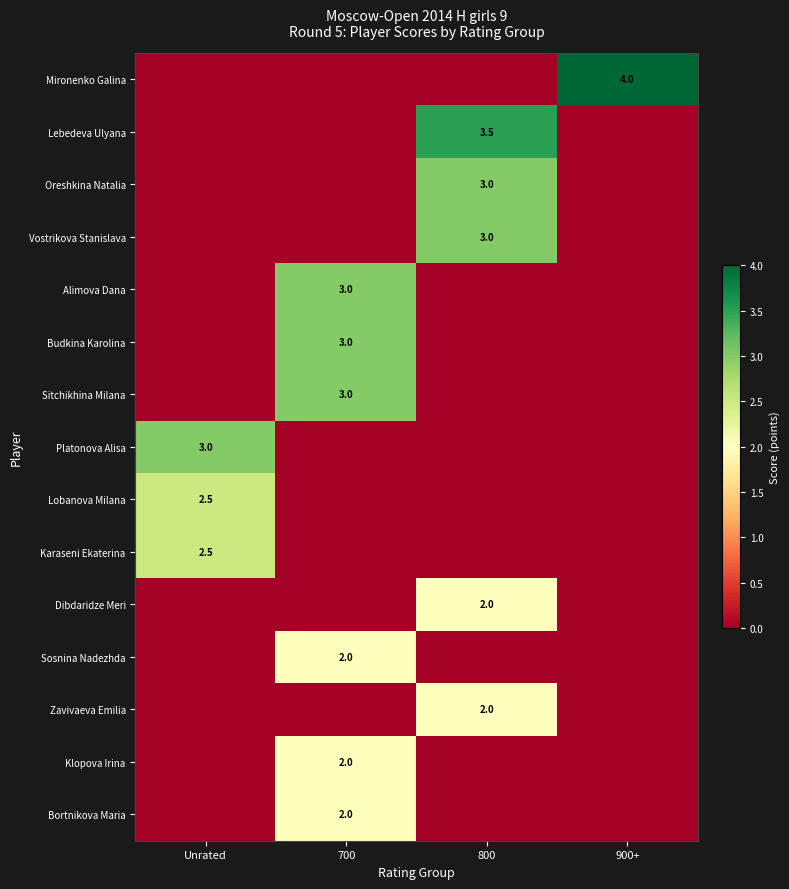

True or false: Sosnina Nadezhda has a value of 0.4 at 700.

False